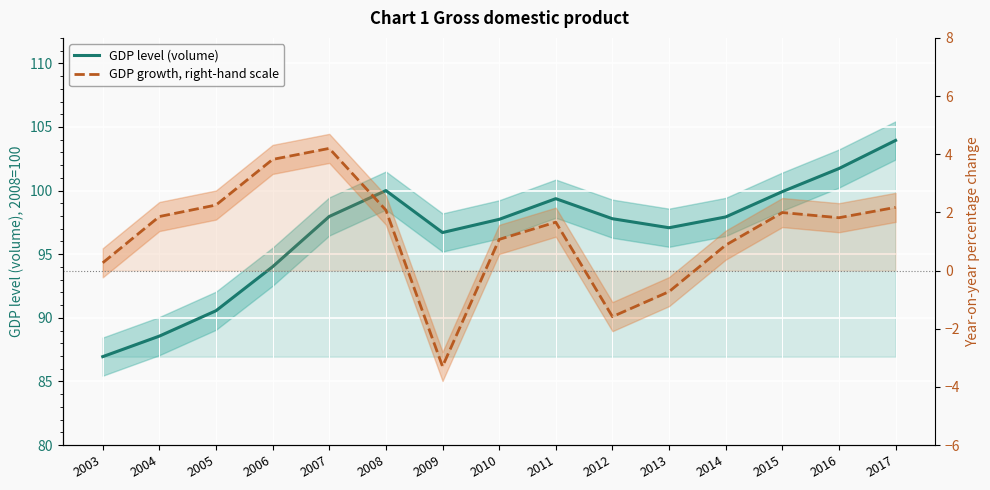

Does the chart display data point markers on the line(s)?

No